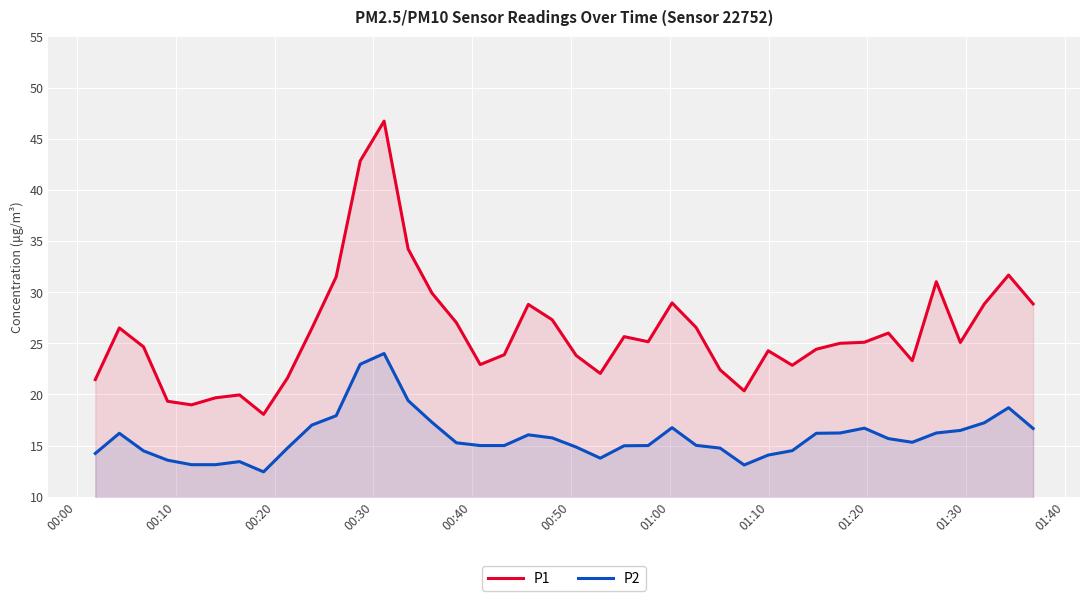

How many lines are shown in the chart?

2